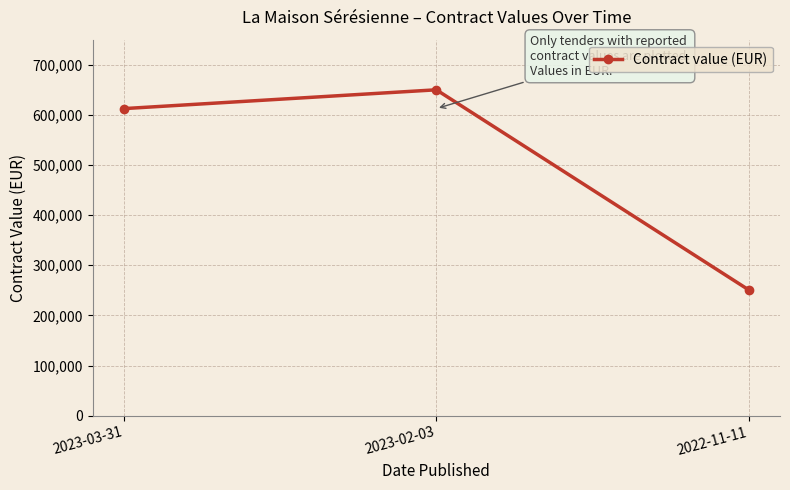

What is the label of the 1st point from the right?

2022-11-11